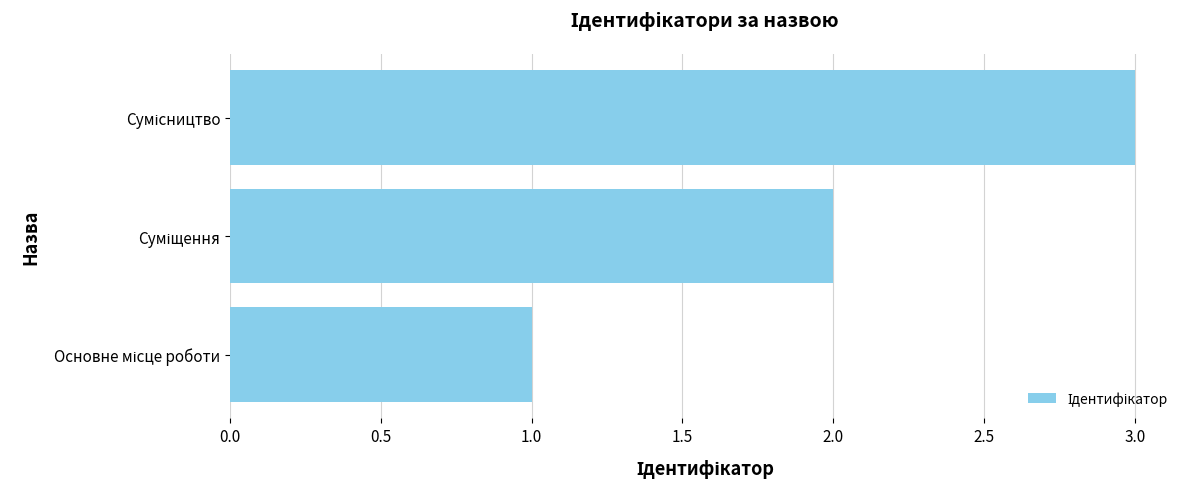

What is the difference between the maximum and minimum values?

2